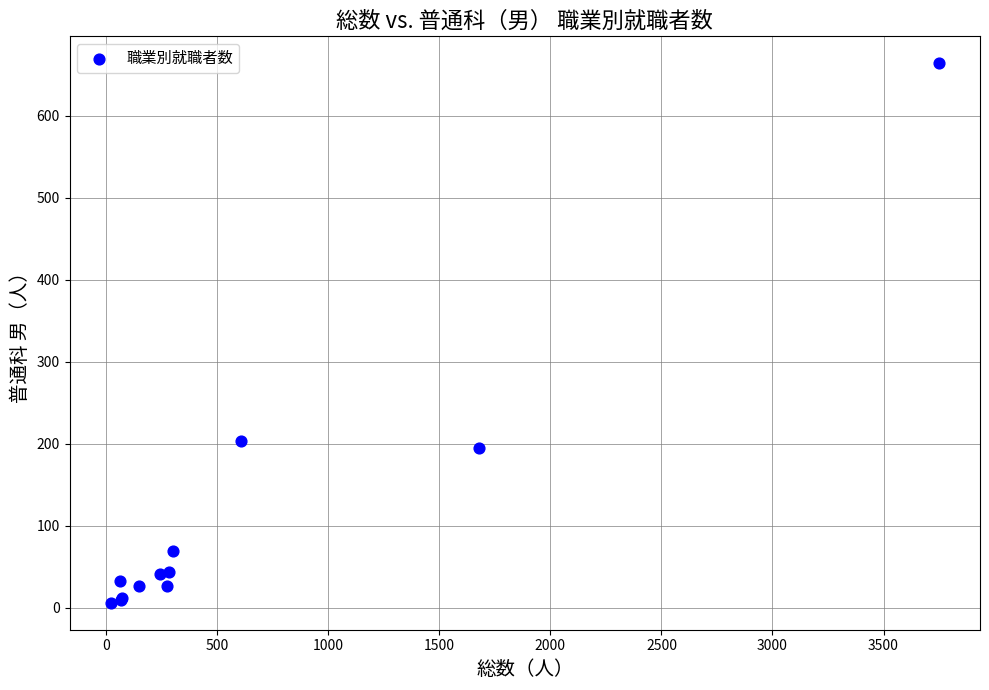

What Y value in the scatter plot is closest to 335?

203